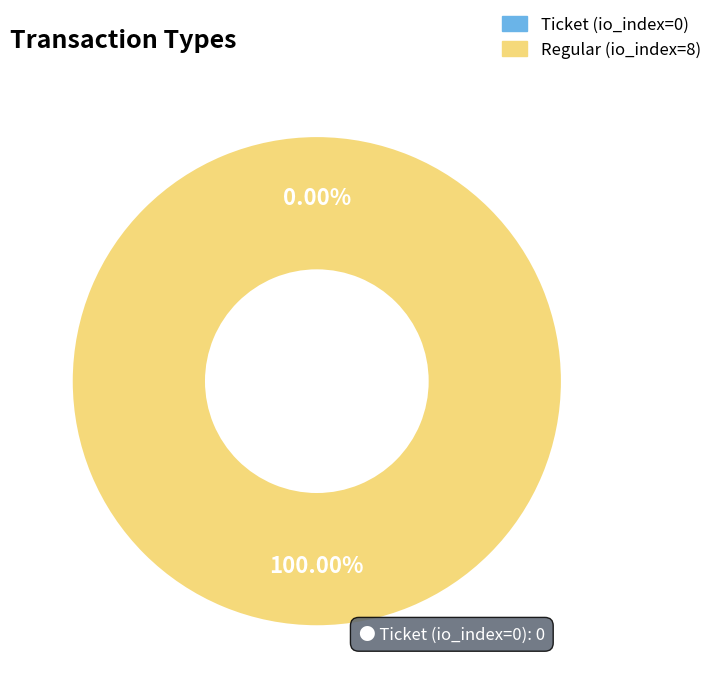

To the nearest percent, what is the average slice percentage?

50%